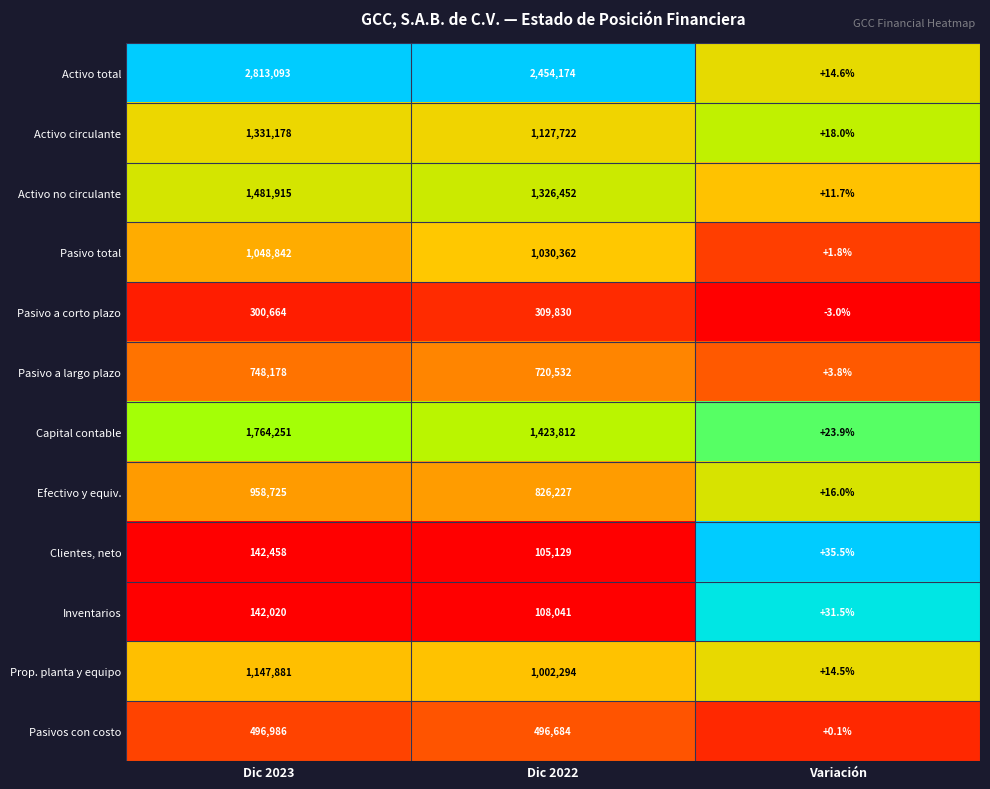

At Dic 2022, list the series in order from largest to smallest.

Activo total, Capital contable, Activo no circulante, Activo circulante, Pasivo total, Prop. planta y equipo, Efectivo y equiv., Pasivo a largo plazo, Pasivos con costo, Pasivo a corto plazo, Inventarios, Clientes, neto